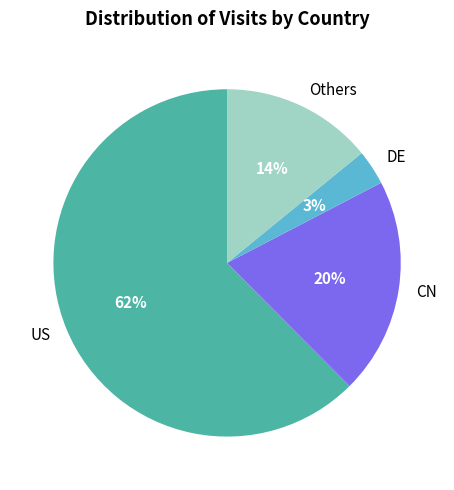

To the nearest percent, what is the average slice percentage?

25%